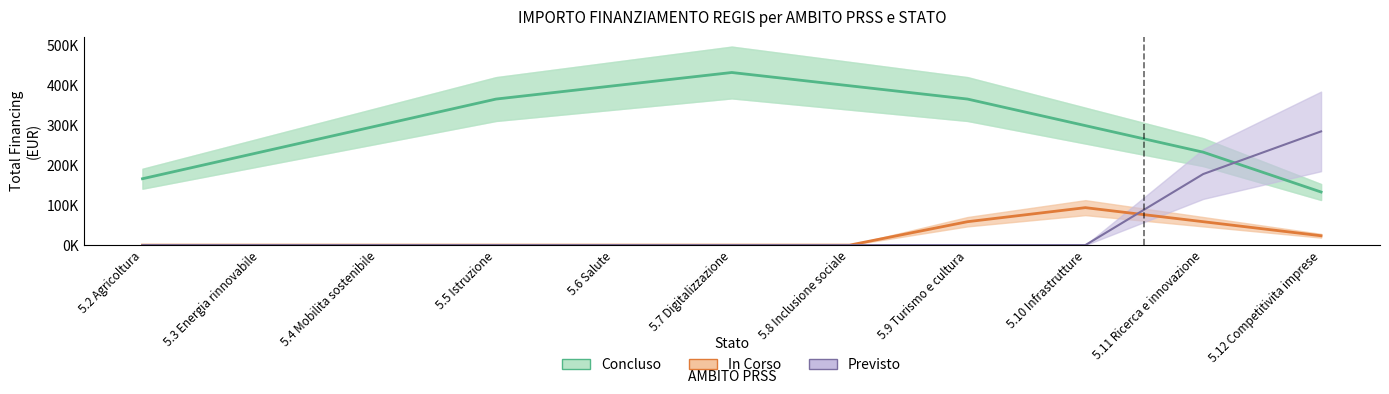

True or false: Concluso has more than 0 points higher than both neighbors.

True